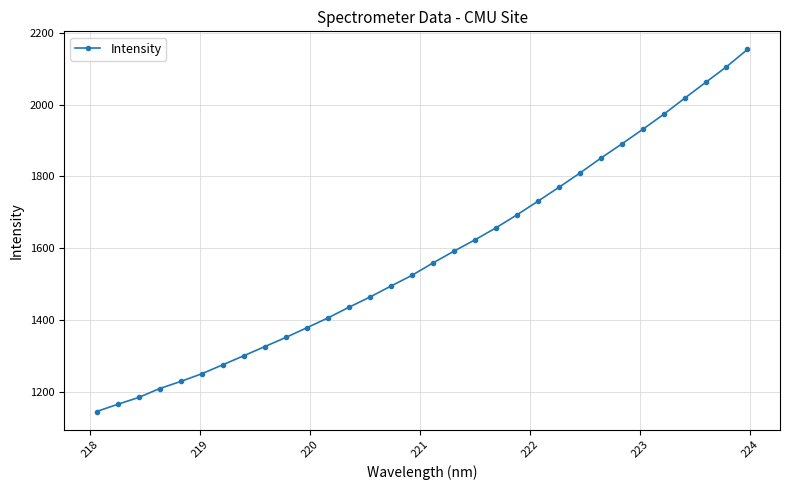

What is the sum of all values?

50539.0